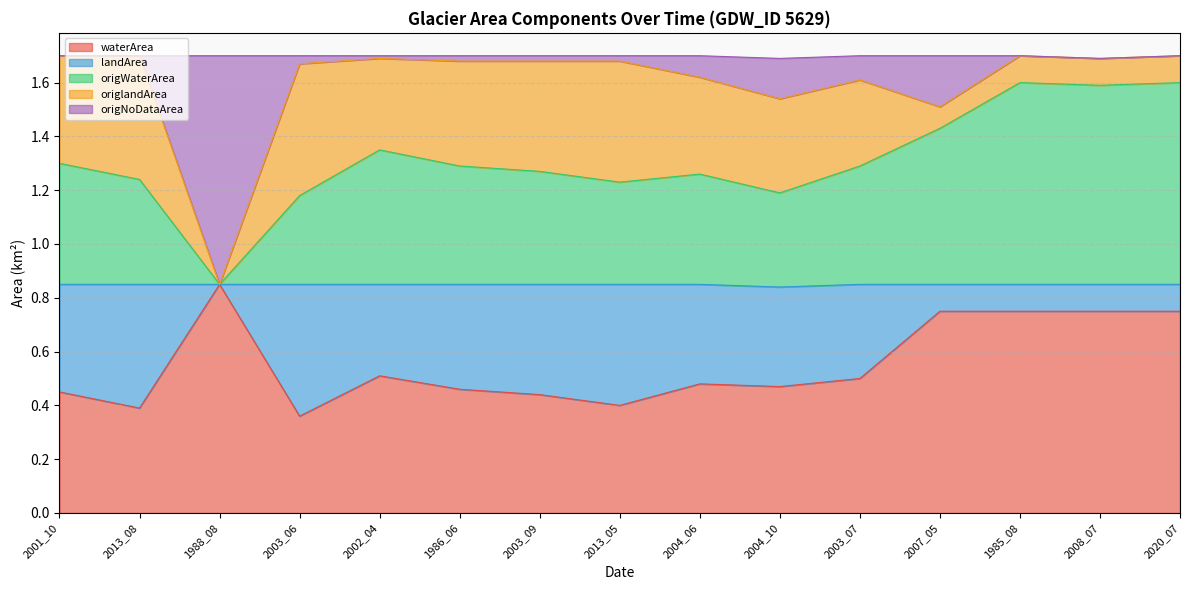

Count the waterArea values in the range 0 to 1.

15